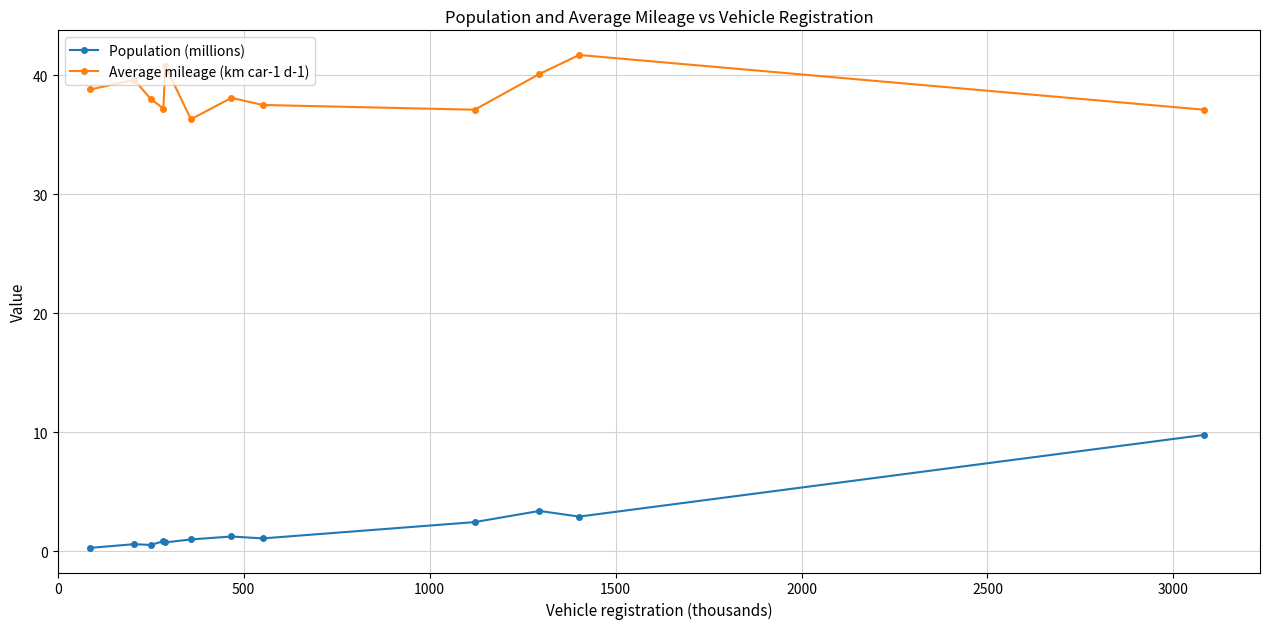

What is the difference between the second highest and minimum values in the Average mileage (km car-1 d-1) series?

4.5